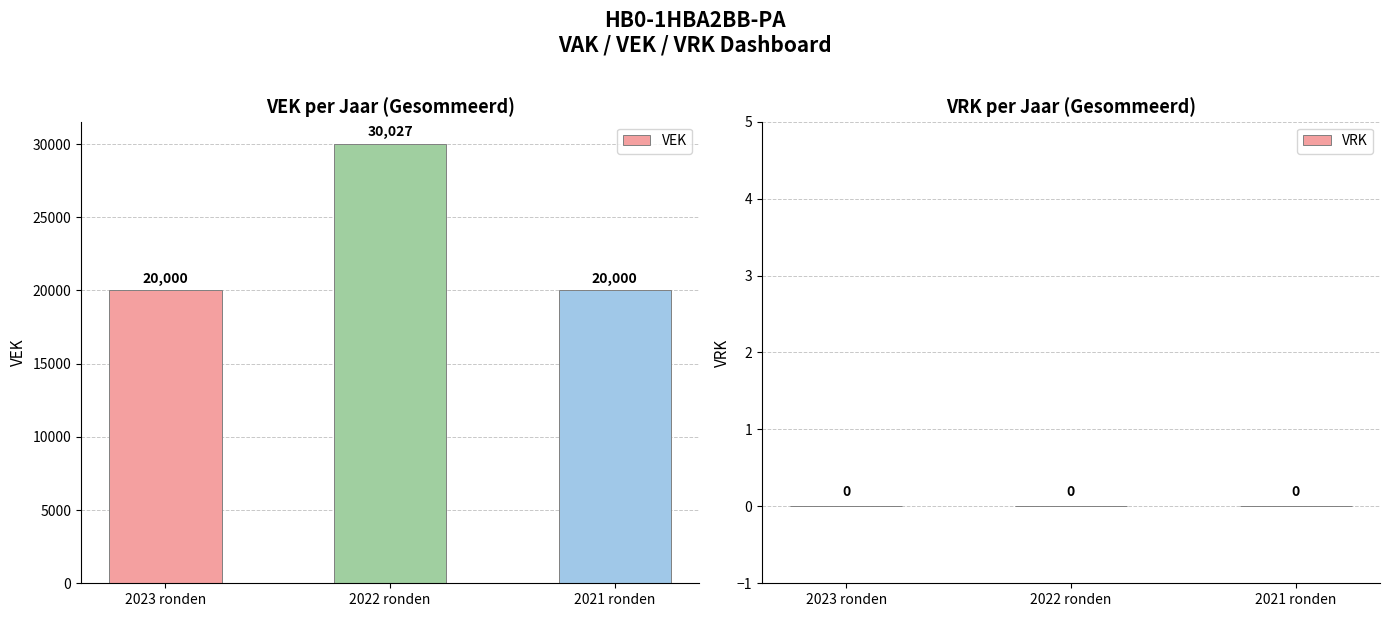

Reading right to left, list all the values displayed in this chart.

2021 ronden=20000	2022 ronden=30027	2023 ronden=20000